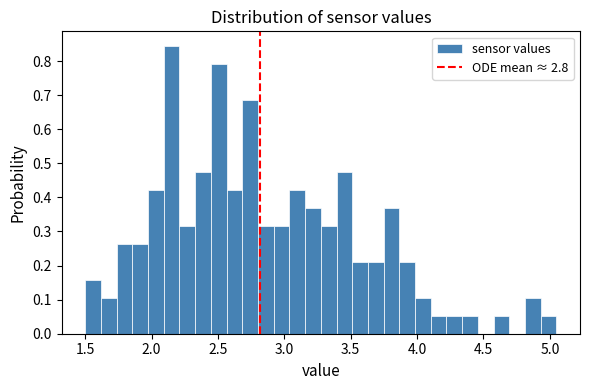

Read against the x-axis, roughly where is the centre of the tallest bar?

2.15